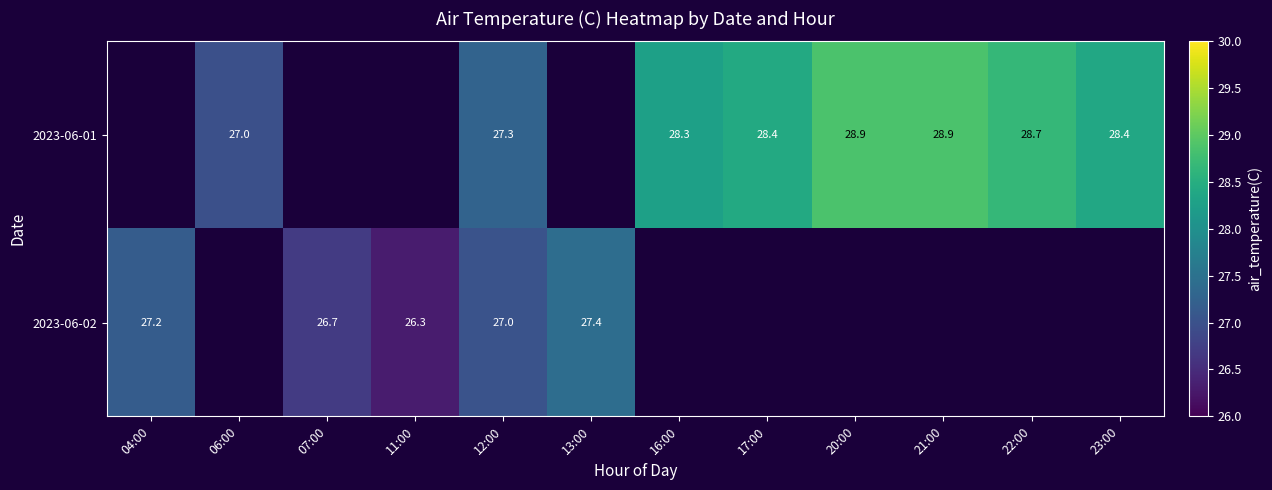

Rank the series at 21:00 from highest to lowest value.

2023-06-01, 2023-06-02